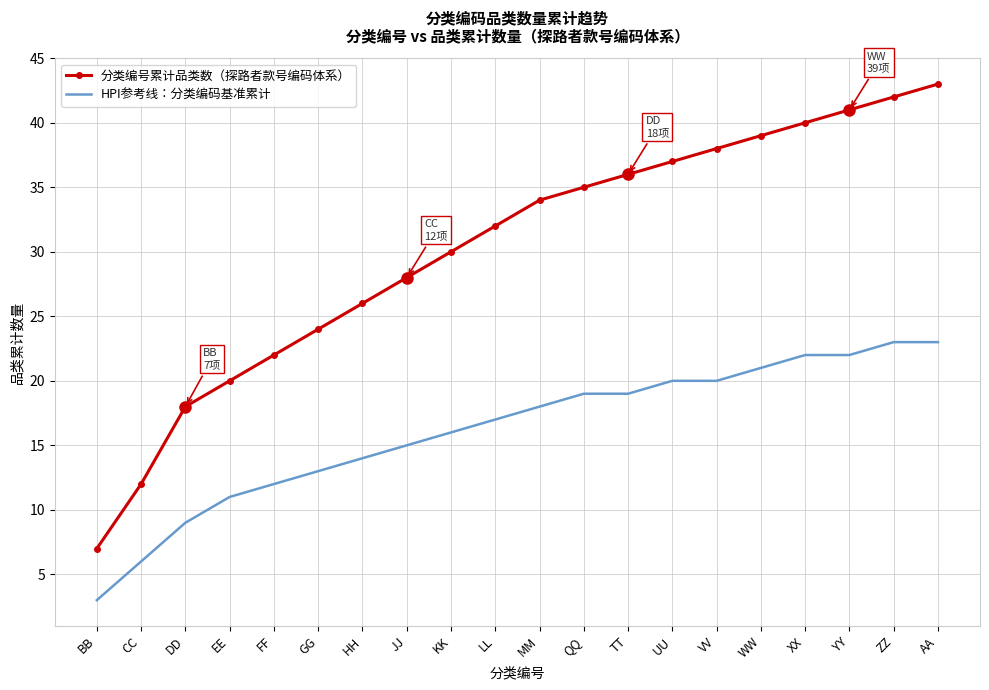

What is the smallest value displayed?

3